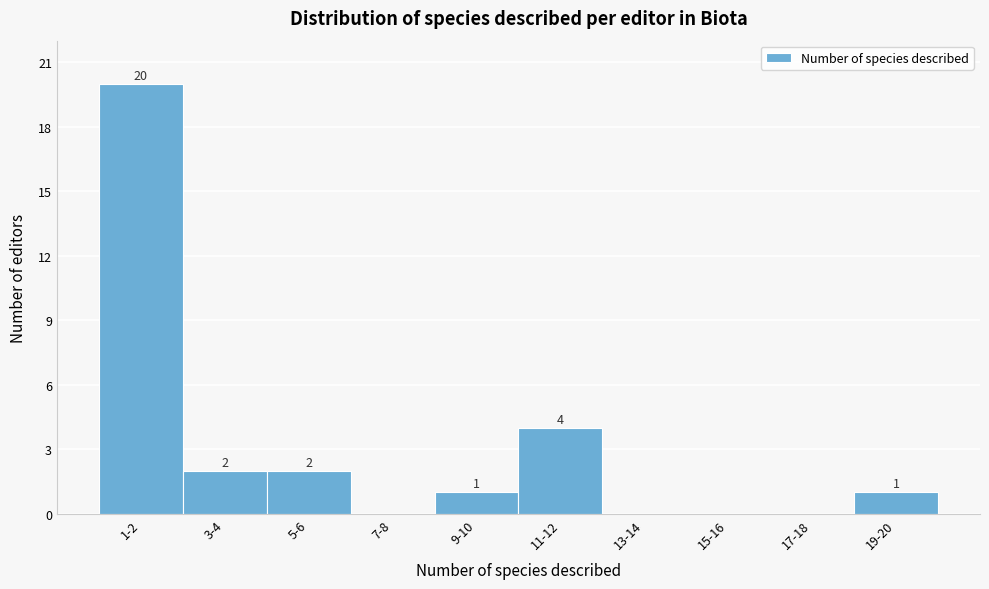

Reading left to right, transcribe all the data shown in this chart.

1-2=20	3-4=2	5-6=2	7-8=0	9-10=1	11-12=4	13-14=0	15-16=0	17-18=0	19-20=1